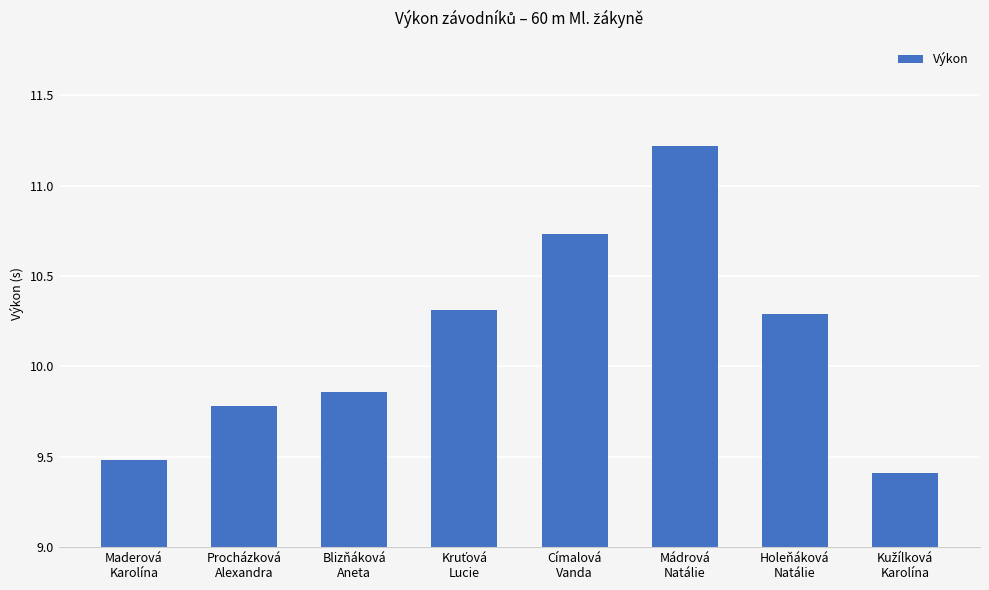

What is the difference between the maximum and minimum values?

1.8